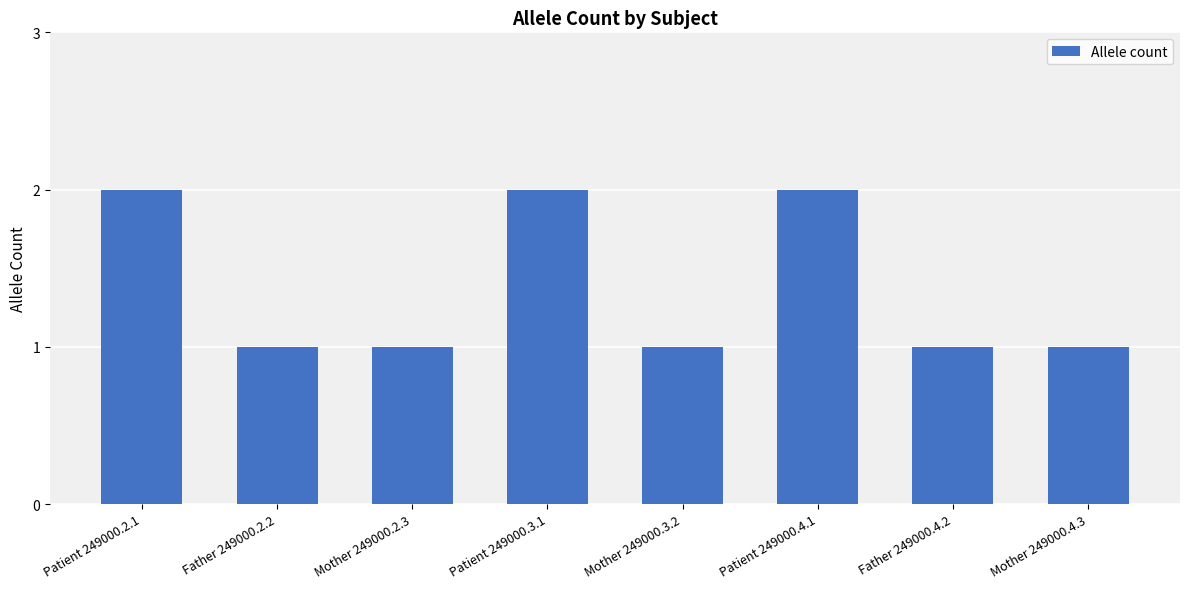

What is the average value?

1